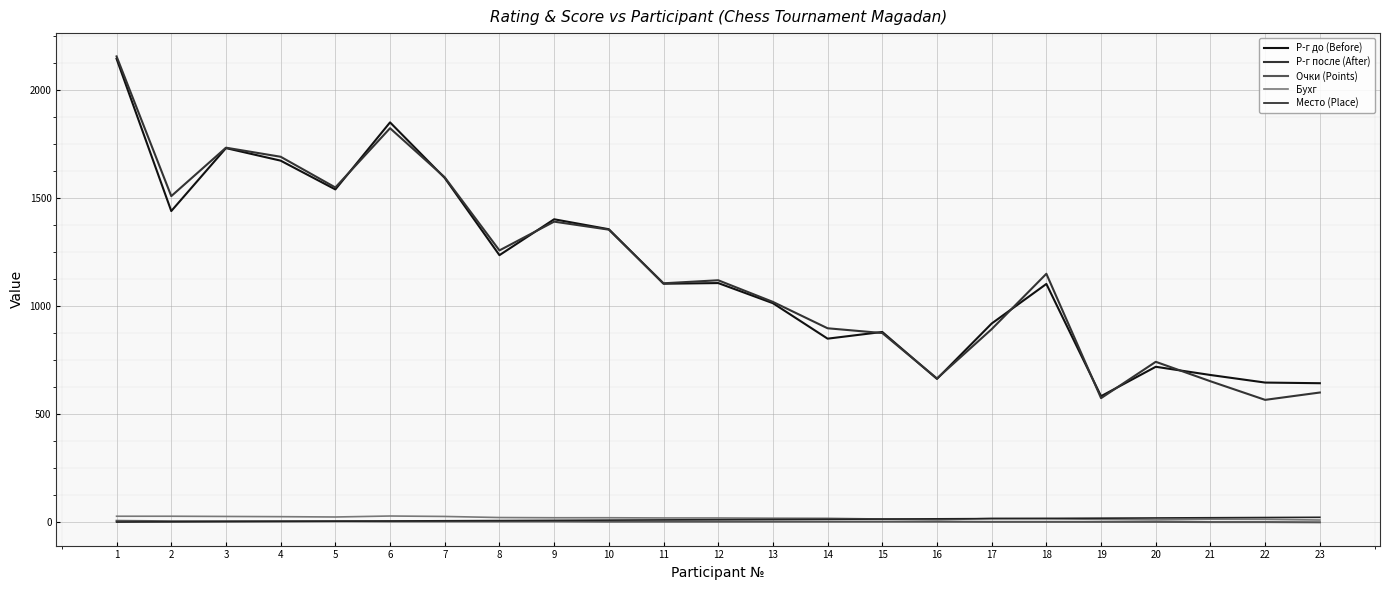

Which category has the highest value in the Р-г до (Before) series?

1